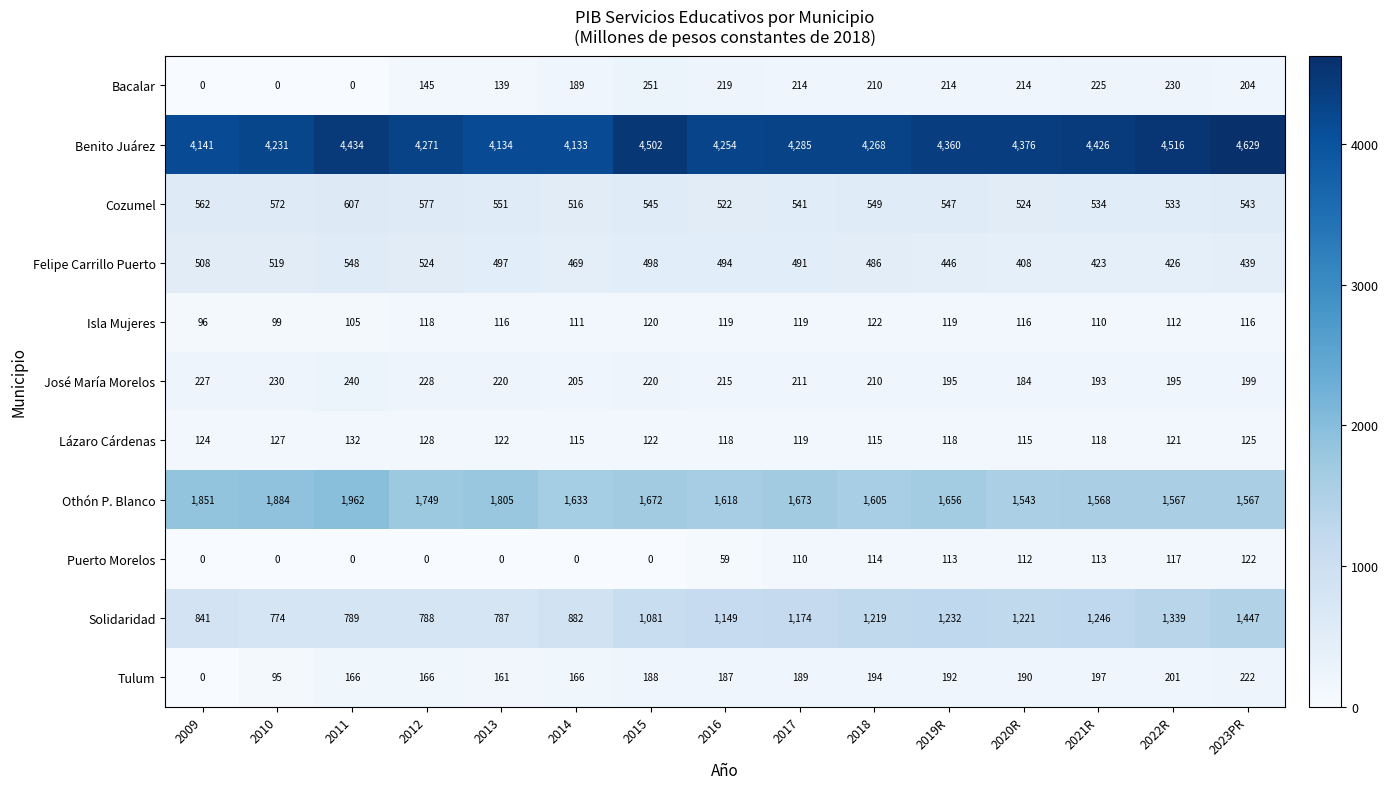

At which label does Benito Juárez reach its minimum?

2014